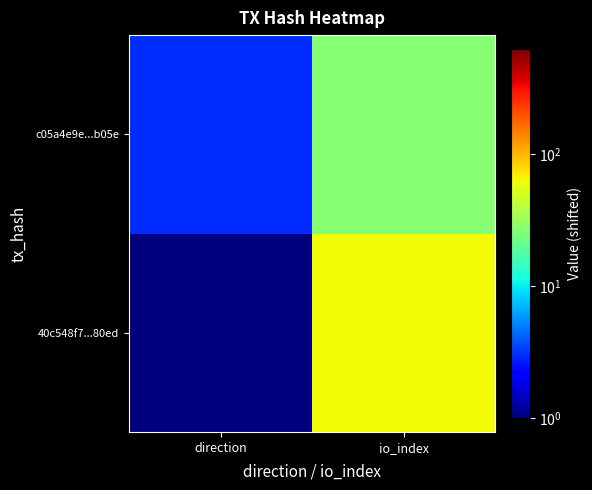

List the series in order of their overall mean, lowest first.

c05a4e9e...b05e, 40c548f7...80ed